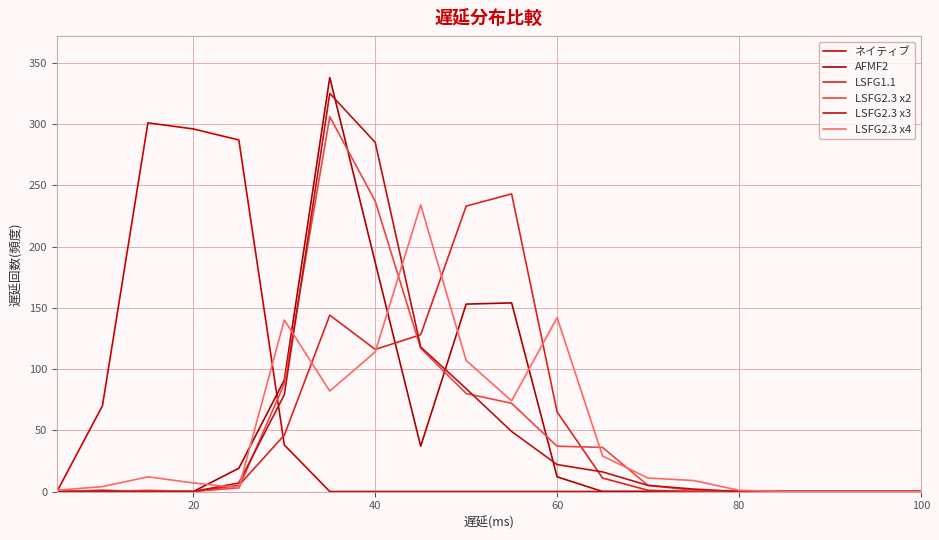

How many series are shown in this chart?

6